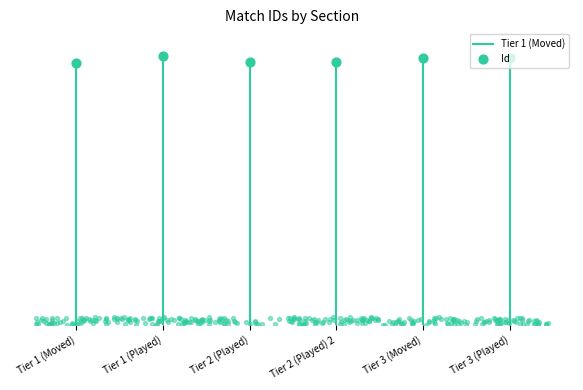

What is the change in value from Tier 1 (Moved) to Tier 2 (Played)?

+21